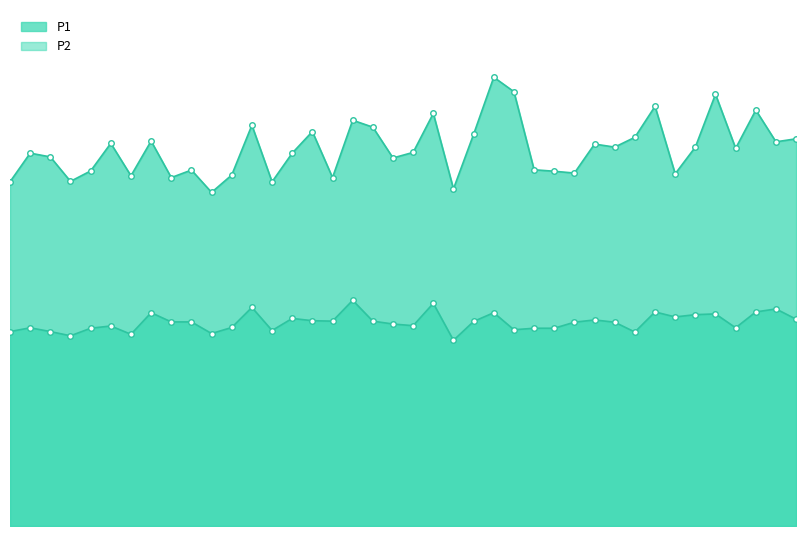

Where does the P1 series first go above 25?

00:13